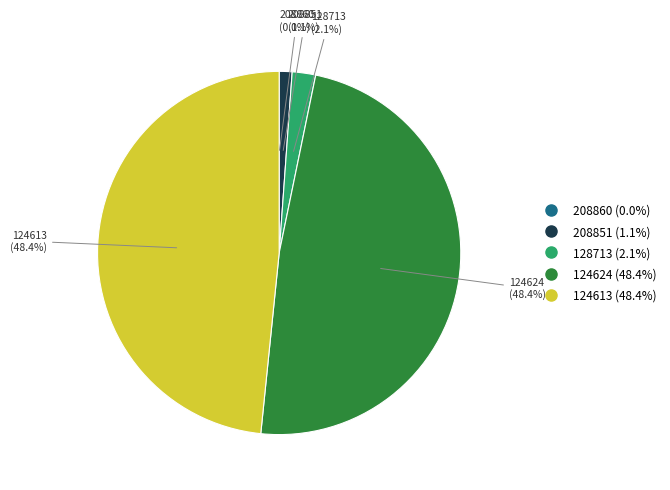

Is there a majority slice in this chart?

No